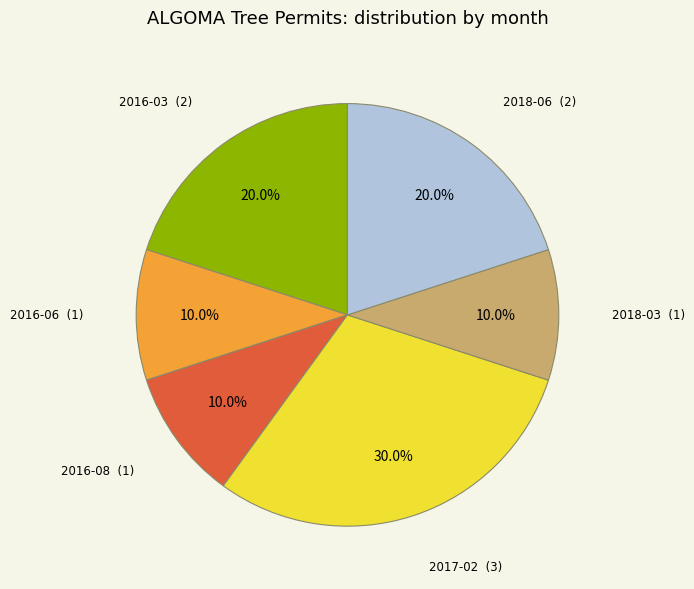

Is there a majority slice in this chart?

No